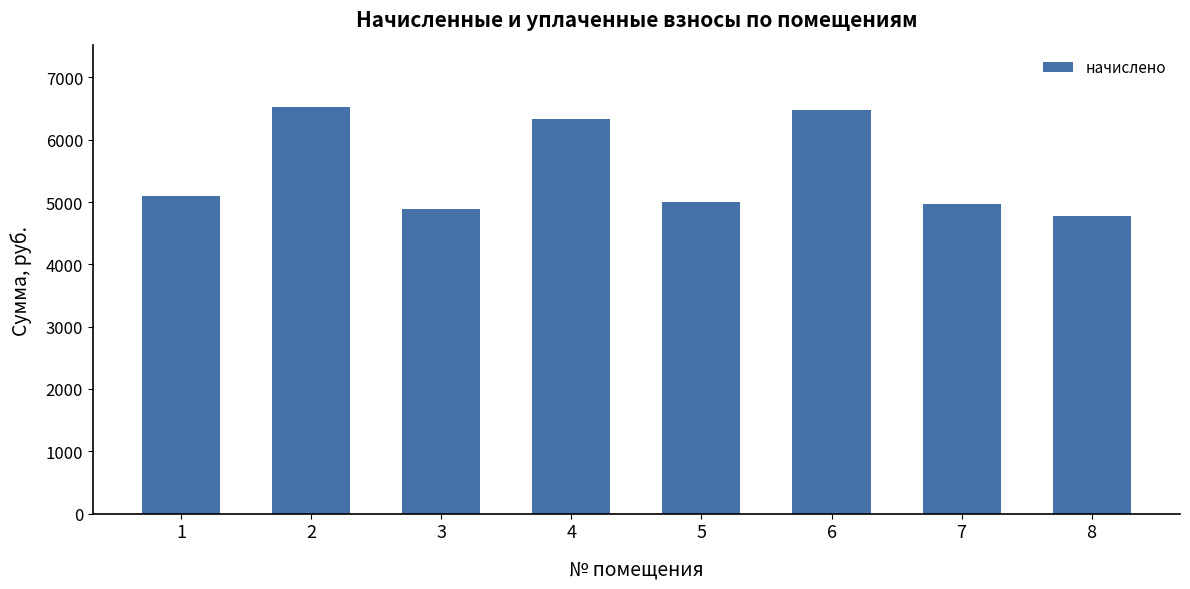

The chart shows a value of 7696.3 at 7. True or false?

False